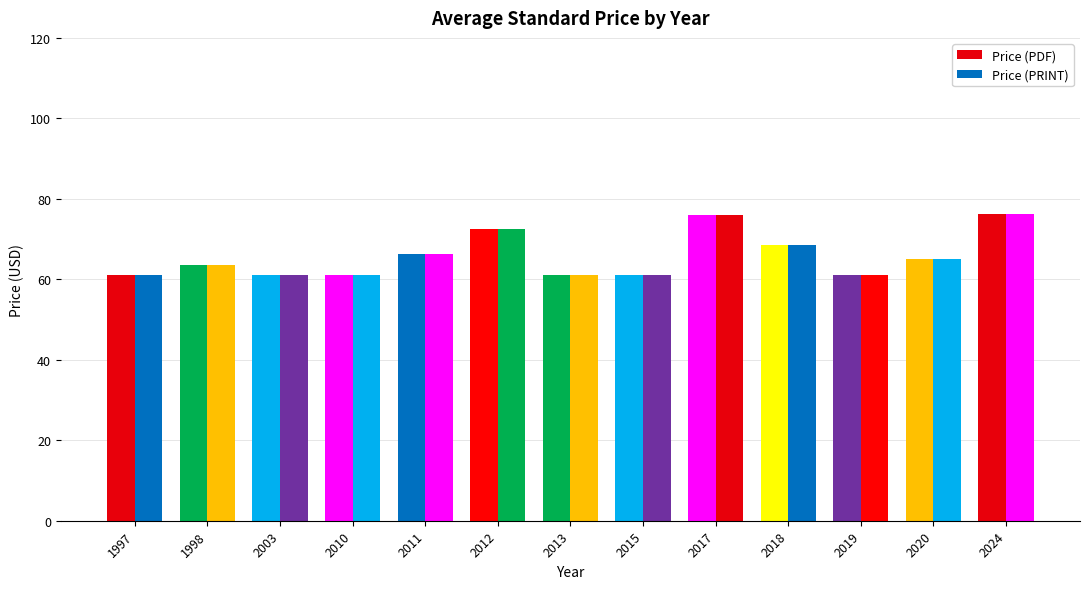

How many bars are there in total?

26